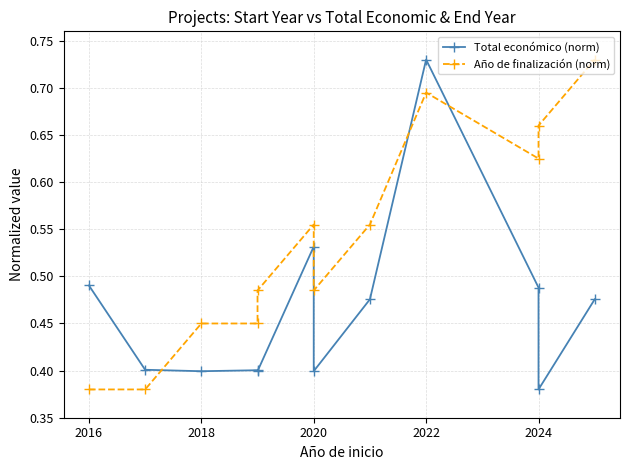

Reading left to right, what are all the values shown in this chart?

Total económico (norm): 0.5	0.4	0.4	0.4	0.4	0.5	0.4	0.5	0.7	0.5	0.4	0.5
Año de finalización (norm): 0.4	0.4	0.5	0.5	0.5	0.6	0.5	0.6	0.7	0.6	0.7	0.7